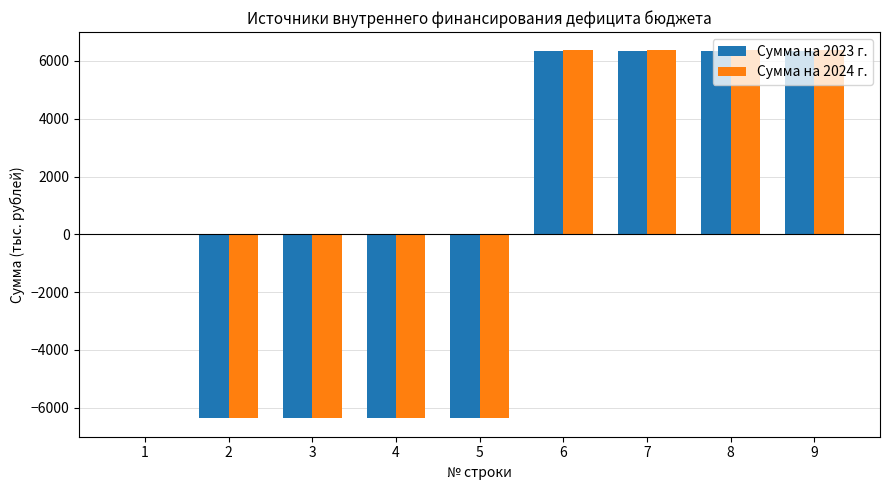

The value of Сумма на 2023 г. at 6 is 2442.1. True or false?

False